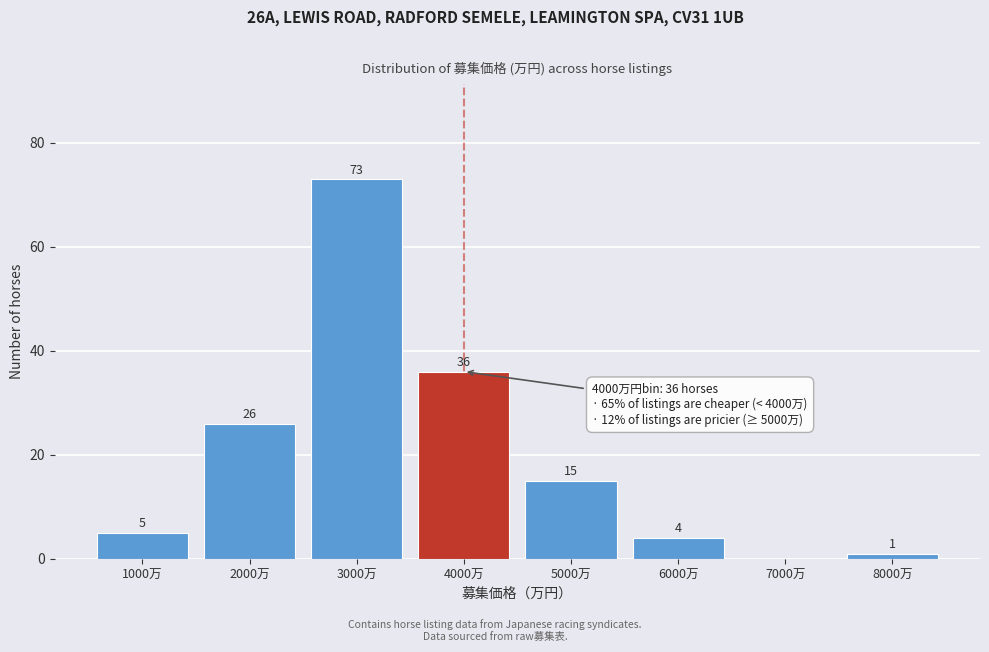

Reading right to left, what are all the values shown in this chart?

8000万=1	7000万=0	6000万=4	5000万=15	4000万=36	3000万=73	2000万=26	1000万=5